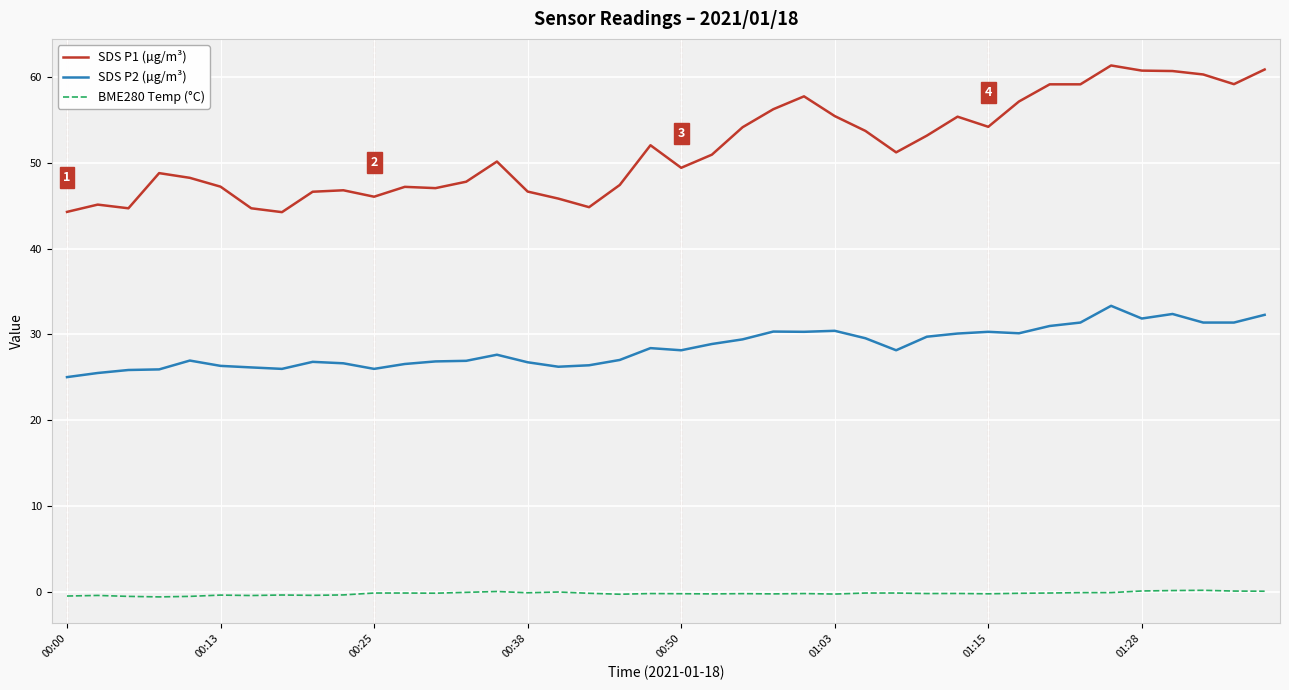

Which series has the largest total across all categories?

SDS P1 (µg/m³)